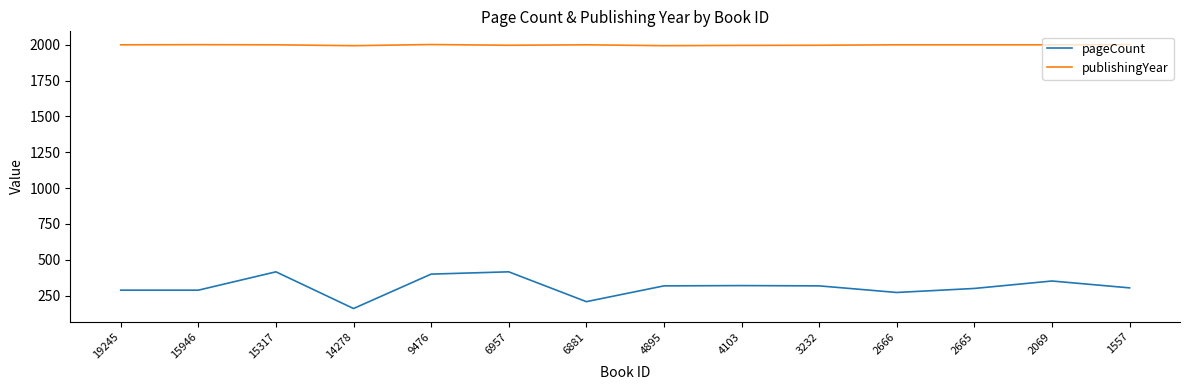

At 15317, list the series in order from largest to smallest.

publishingYear, pageCount